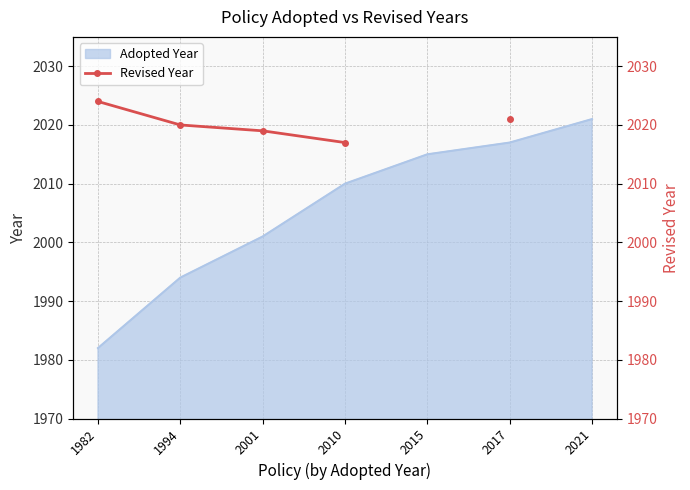

The chart shows a value of 2024.0 at 1982. True or false?

True